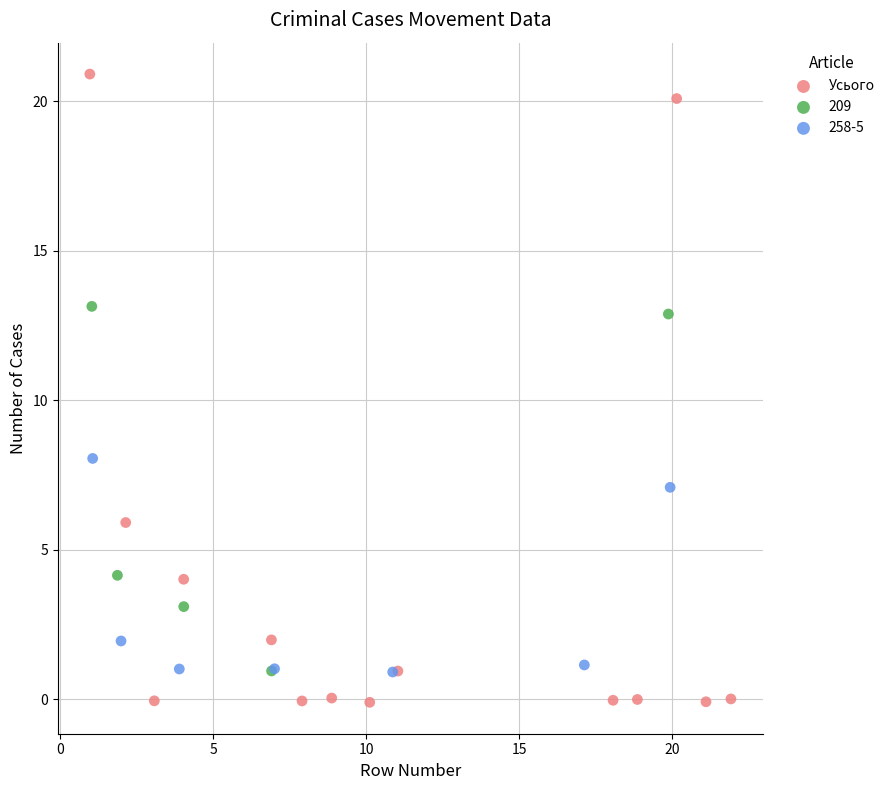

Which series reaches the maximum Y coordinate?

Усього